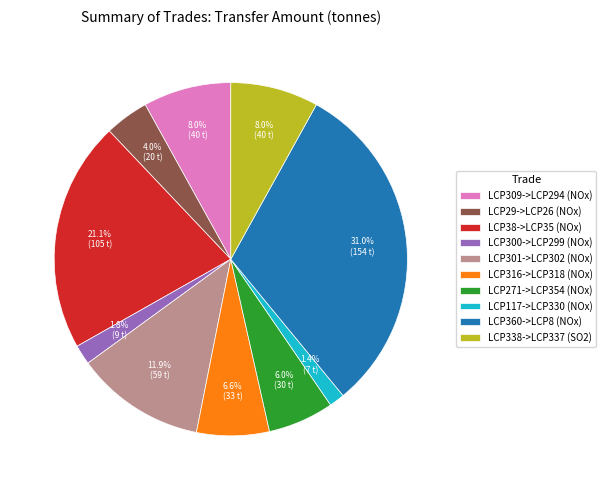

Does LCP309->LCP294 (NOx) represent more than half of the total?

No